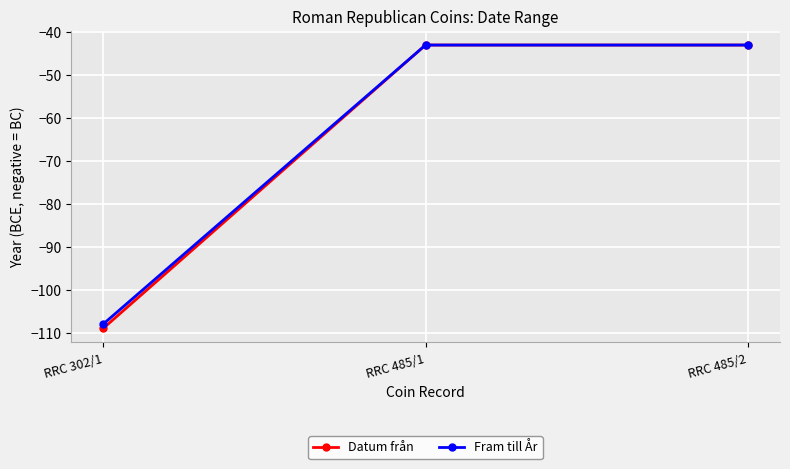

What value does the Datum från series have at RRC 485/1, to the nearest 5?

-45